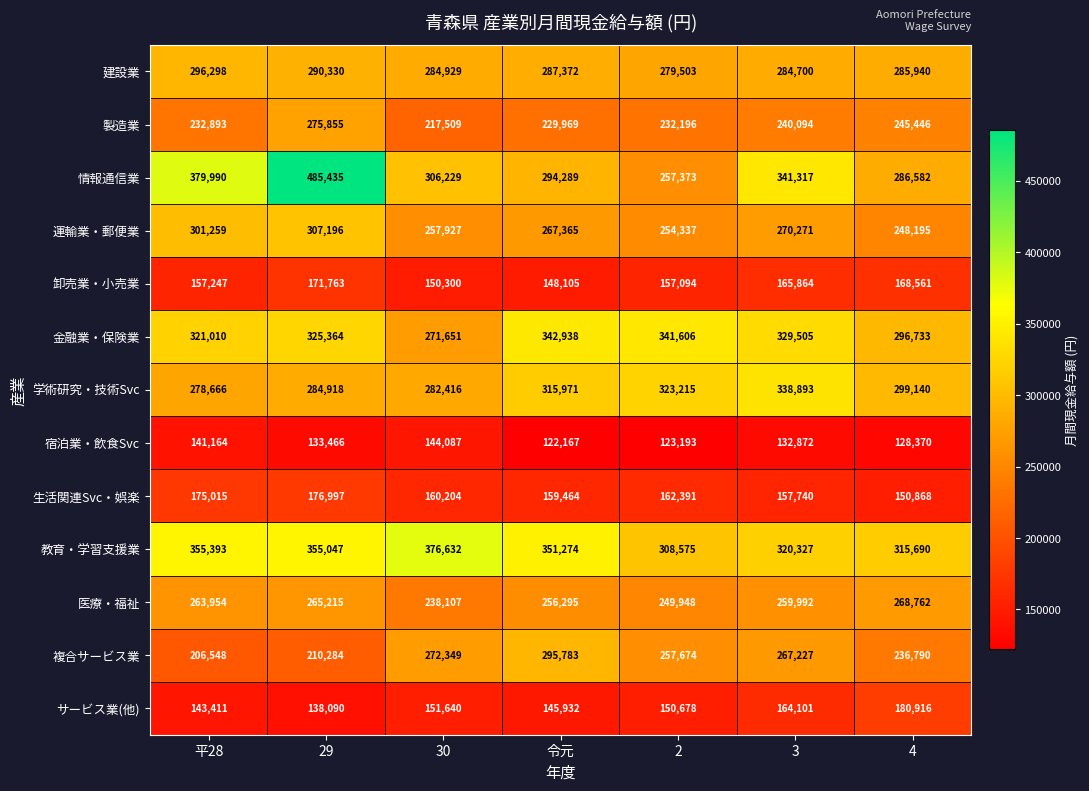

What is the total value across all series at 平28?

3252848